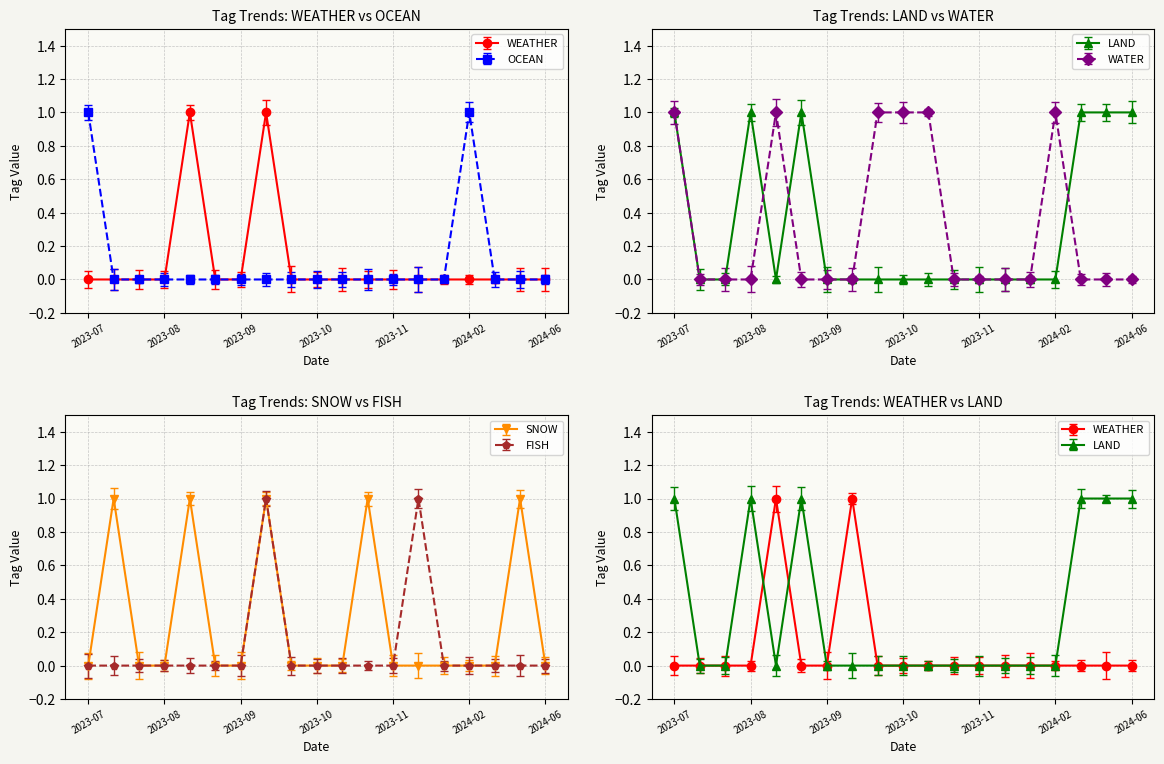

What is the label of the 7th point from the left?

2023-09-22